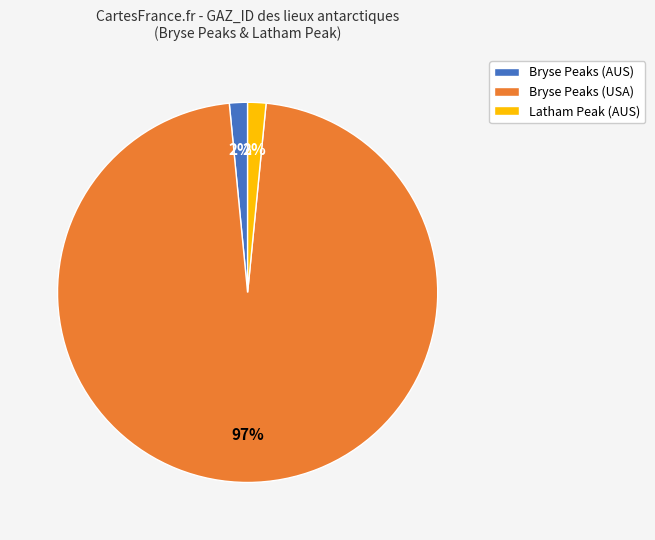

Does any single category account for the majority?

Yes